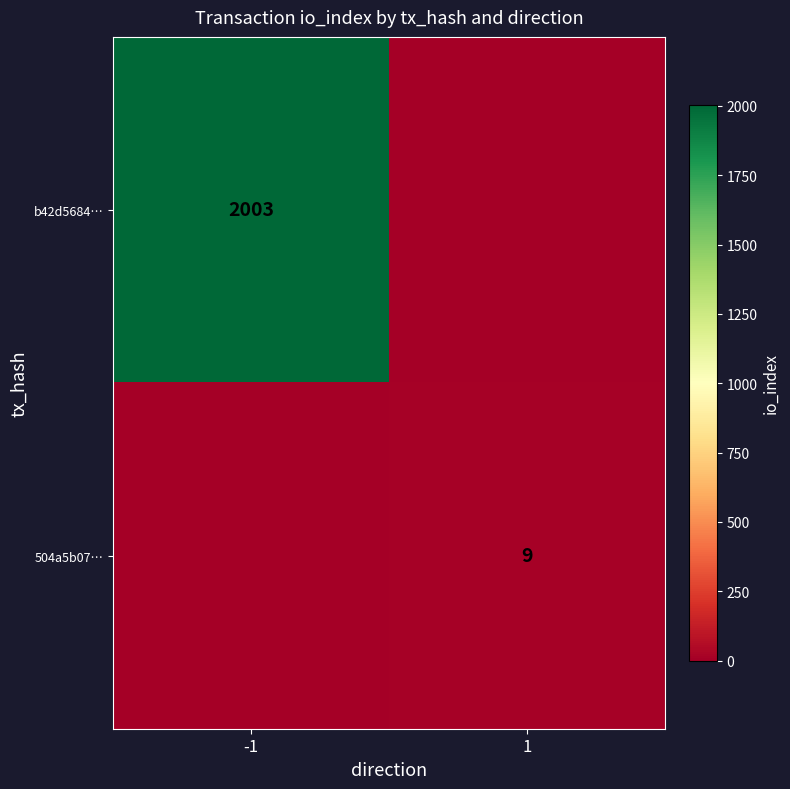

Is the value of b42d5684… at -1 greater than the value of 504a5b07… at 1?

Yes